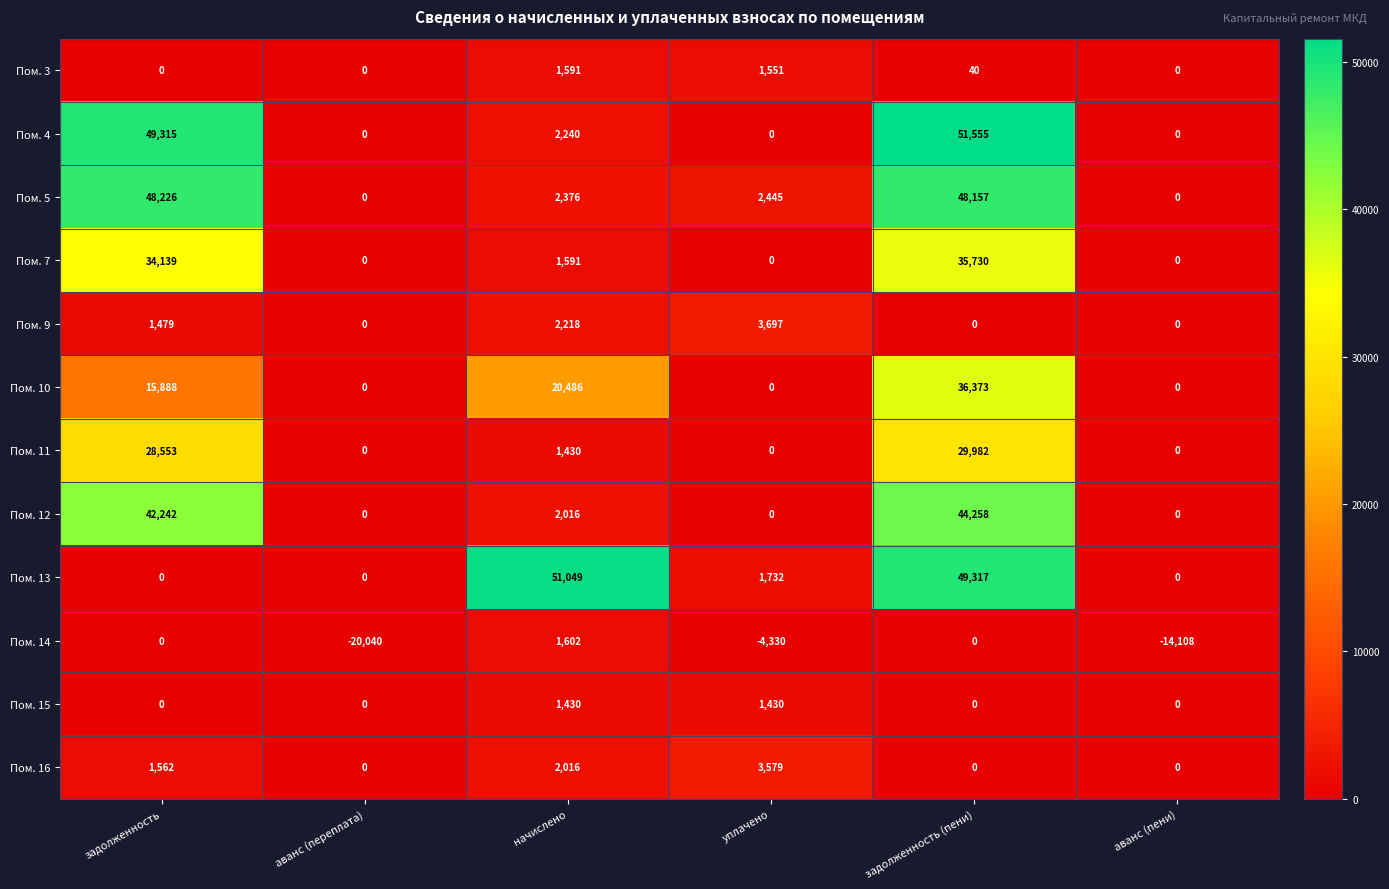

Which series has the largest range (max minus min)?

Пом. 4